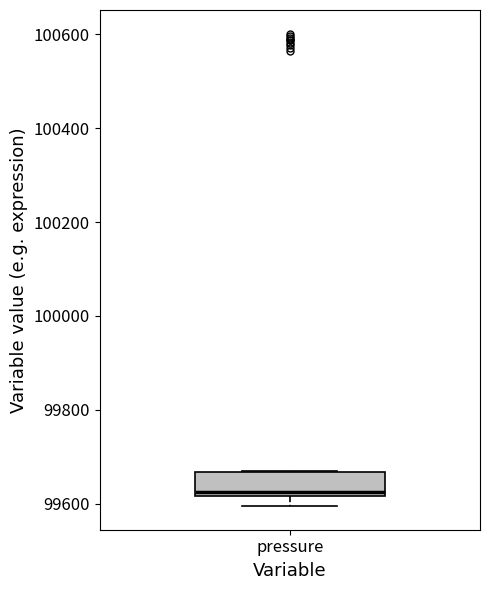

Transcribe this box plot: give where the median line is, the range the box spans, and where the two whiskers end, as read against the y-axis. The values are not printed on the chart, so give them approximately, as read against the axis.

median 99620 (just above the box's lower edge), box 99620 to 99660, whiskers 99600 to 99660